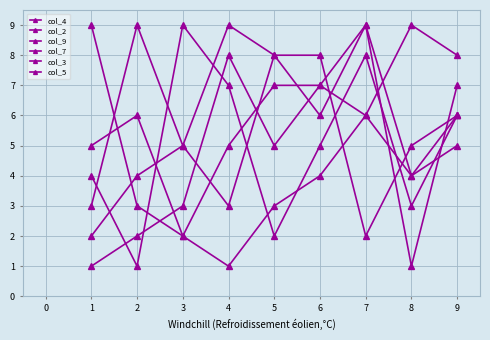

Which series has the largest total across all categories?

col_5